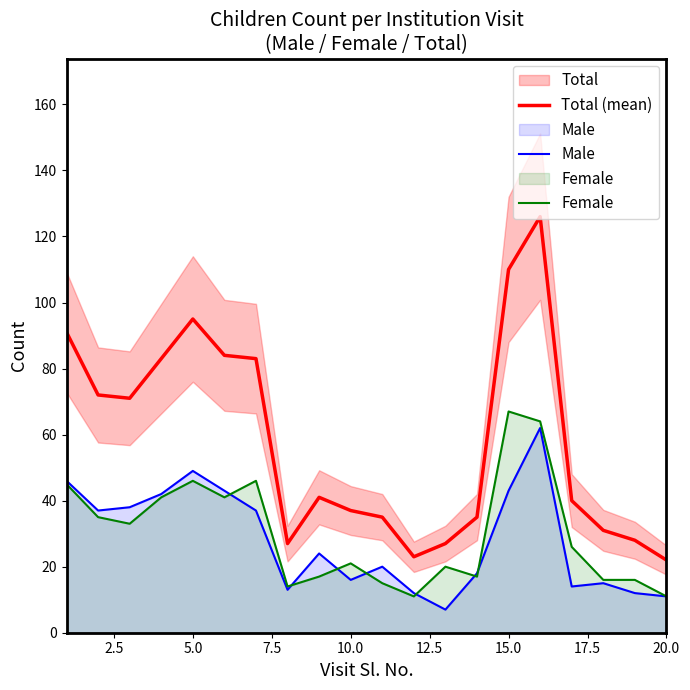

True or false: Male and Total (mean) intersect in this chart.

False